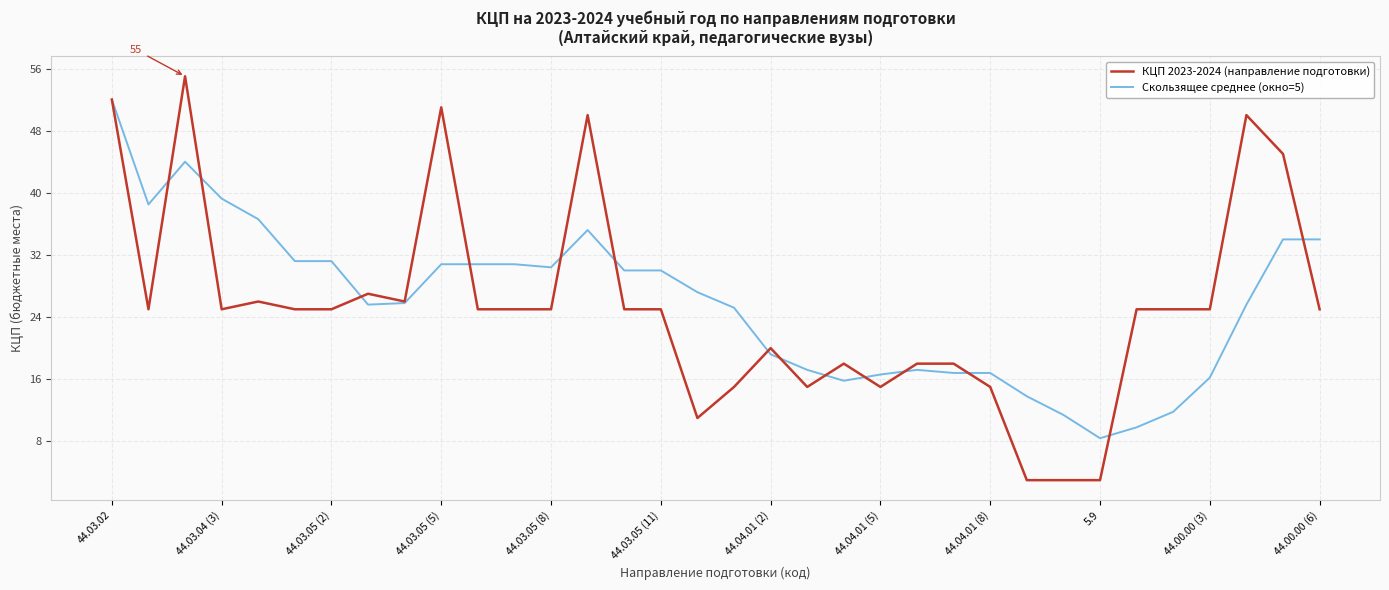

What is the minimum value for Скользящее среднее (окно=5)?

8.4